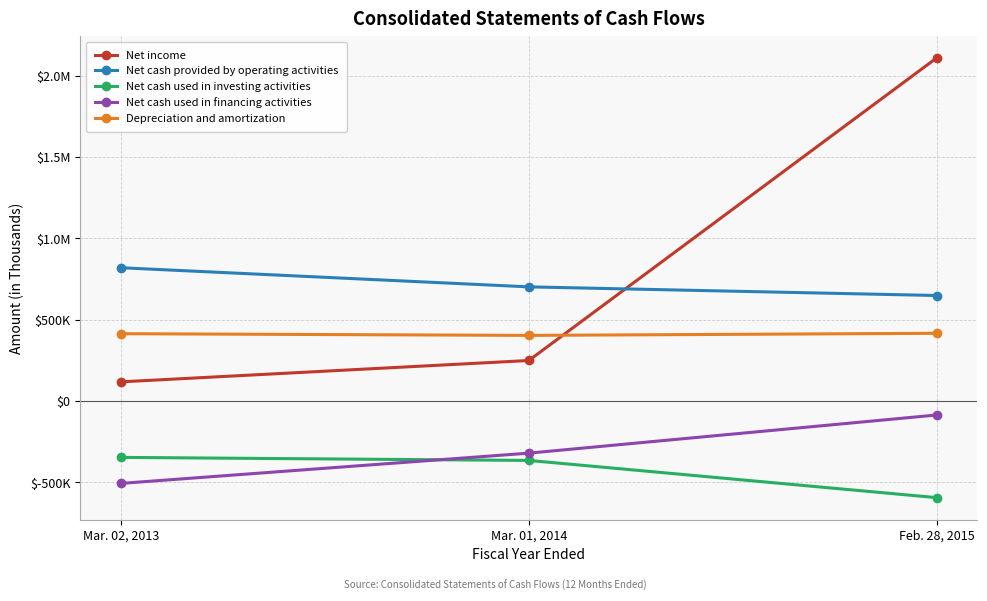

What is the label of the 2nd point from the right?

Mar. 01, 2014